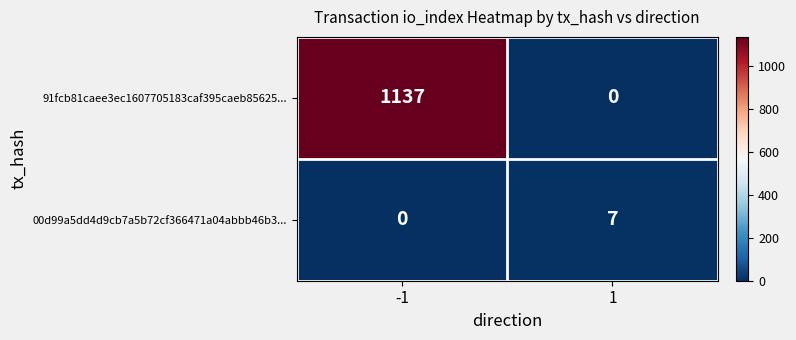

What is the average value of the 00d99a5dd4d9cb7a5b72cf366471a04abbb46b3... series?

4